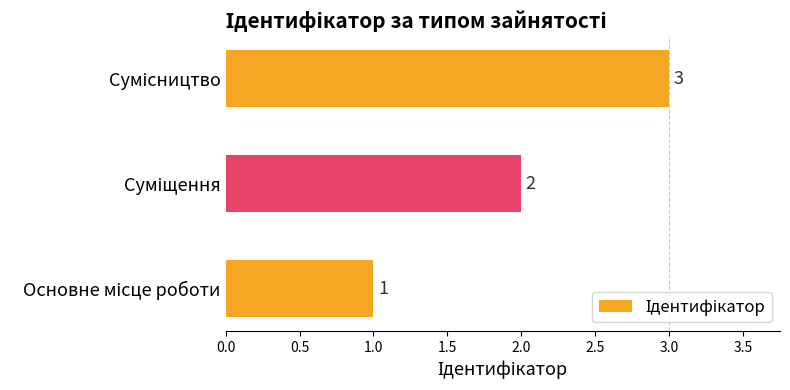

What is the sum of all values?

6